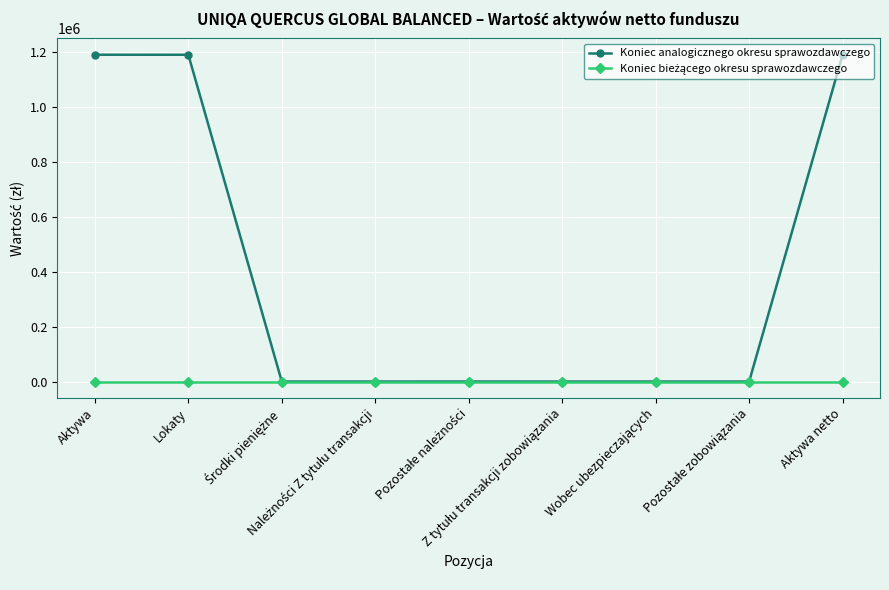

Which series has the largest total across all categories?

Koniec analogicznego okresu sprawozdawczego